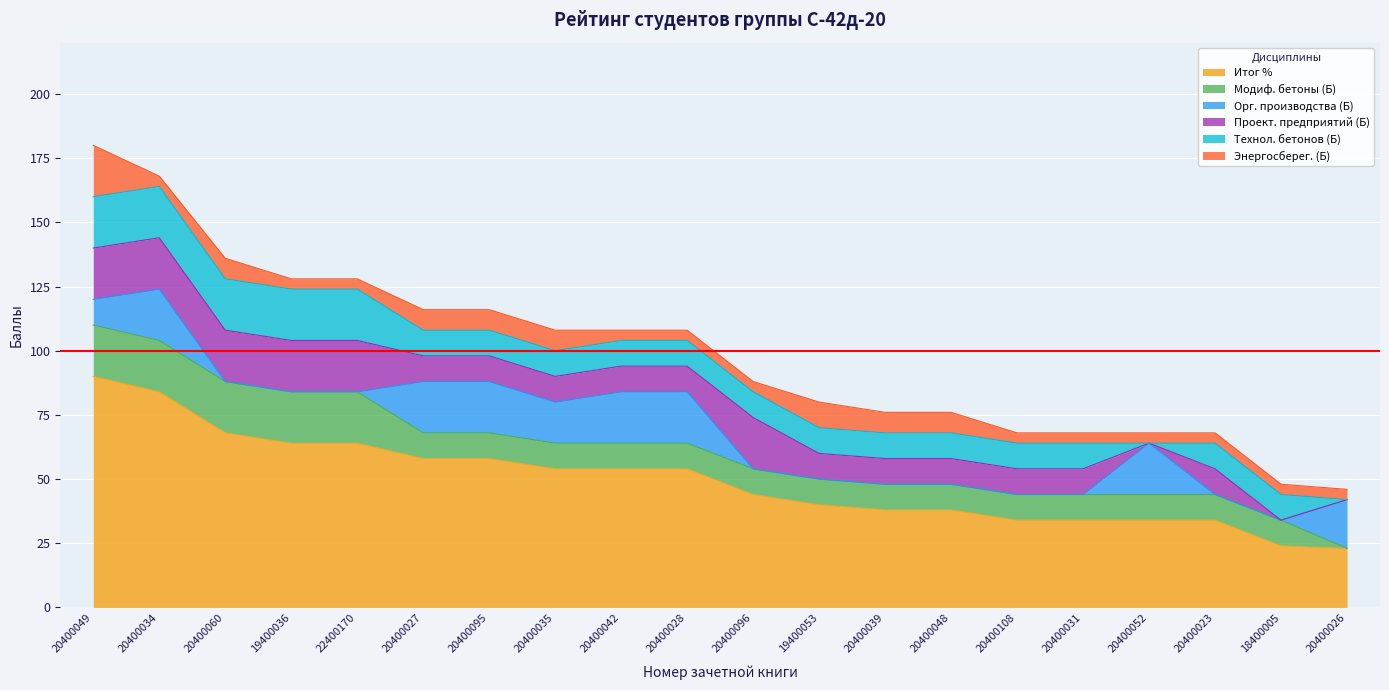

True or false: Орг. производства (Б) has a value of -6 at 18400005.

False